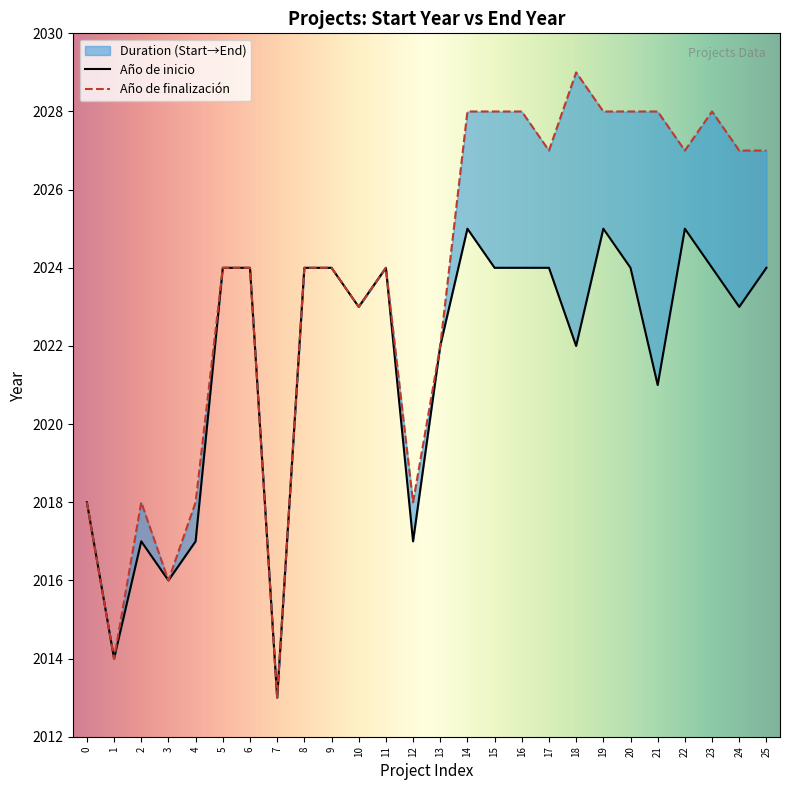

What is the minimum value shown in the chart?

2013